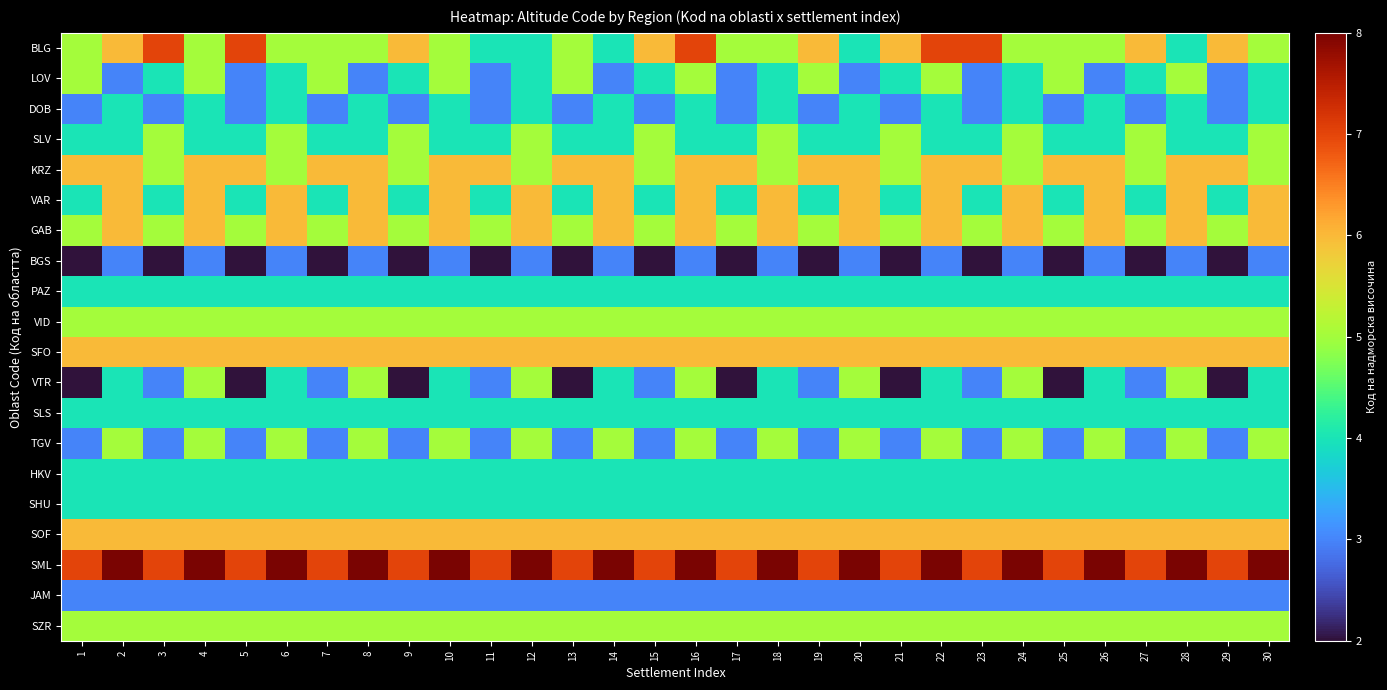

Reading left to right, what are all the values shown in this chart?

BLG: 1=5	2=6	3=7	4=5	5=7	6=5	7=5	8=5	9=6	10=5	11=4	12=4	13=5	14=4	15=6	16=7	17=5	18=5	19=6	20=4	21=6	22=7	23=7	24=5	25=5	26=5	27=6	28=4	29=6	30=5
LOV: 1=5	2=3	3=4	4=5	5=3	6=4	7=5	8=3	9=4	10=5	11=3	12=4	13=5	14=3	15=4	16=5	17=3	18=4	19=5	20=3	21=4	22=5	23=3	24=4	25=5	26=3	27=4	28=5	29=3	30=4
DOB: 1=3	2=4	3=3	4=4	5=3	6=4	7=3	8=4	9=3	10=4	11=3	12=4	13=3	14=4	15=3	16=4	17=3	18=4	19=3	20=4	21=3	22=4	23=3	24=4	25=3	26=4	27=3	28=4	29=3	30=4
SLV: 1=4	2=4	3=5	4=4	5=4	6=5	7=4	8=4	9=5	10=4	11=4	12=5	13=4	14=4	15=5	16=4	17=4	18=5	19=4	20=4	21=5	22=4	23=4	24=5	25=4	26=4	27=5	28=4	29=4	30=5
KRZ: 1=6	2=6	3=5	4=6	5=6	6=5	7=6	8=6	9=5	10=6	11=6	12=5	13=6	14=6	15=5	16=6	17=6	18=5	19=6	20=6	21=5	22=6	23=6	24=5	25=6	26=6	27=5	28=6	29=6	30=5
VAR: 1=4	2=6	3=4	4=6	5=4	6=6	7=4	8=6	9=4	10=6	11=4	12=6	13=4	14=6	15=4	16=6	17=4	18=6	19=4	20=6	21=4	22=6	23=4	24=6	25=4	26=6	27=4	28=6	29=4	30=6
GAB: 1=5	2=6	3=5	4=6	5=5	6=6	7=5	8=6	9=5	10=6	11=5	12=6	13=5	14=6	15=5	16=6	17=5	18=6	19=5	20=6	21=5	22=6	23=5	24=6	25=5	26=6	27=5	28=6	29=5	30=6
BGS: 1=2	2=3	3=2	4=3	5=2	6=3	7=2	8=3	9=2	10=3	11=2	12=3	13=2	14=3	15=2	16=3	17=2	18=3	19=2	20=3	21=2	22=3	23=2	24=3	25=2	26=3	27=2	28=3	29=2	30=3
PAZ: 1=4	2=4	3=4	4=4	5=4	6=4	7=4	8=4	9=4	10=4	11=4	12=4	13=4	14=4	15=4	16=4	17=4	18=4	19=4	20=4	21=4	22=4	23=4	24=4	25=4	26=4	27=4	28=4	29=4	30=4
VID: 1=5	2=5	3=5	4=5	5=5	6=5	7=5	8=5	9=5	10=5	11=5	12=5	13=5	14=5	15=5	16=5	17=5	18=5	19=5	20=5	21=5	22=5	23=5	24=5	25=5	26=5	27=5	28=5	29=5	30=5
SFO: 1=6	2=6	3=6	4=6	5=6	6=6	7=6	8=6	9=6	10=6	11=6	12=6	13=6	14=6	15=6	16=6	17=6	18=6	19=6	20=6	21=6	22=6	23=6	24=6	25=6	26=6	27=6	28=6	29=6	30=6
VTR: 1=2	2=4	3=3	4=5	5=2	6=4	7=3	8=5	9=2	10=4	11=3	12=5	13=2	14=4	15=3	16=5	17=2	18=4	19=3	20=5	21=2	22=4	23=3	24=5	25=2	26=4	27=3	28=5	29=2	30=4
SLS: 1=4	2=4	3=4	4=4	5=4	6=4	7=4	8=4	9=4	10=4	11=4	12=4	13=4	14=4	15=4	16=4	17=4	18=4	19=4	20=4	21=4	22=4	23=4	24=4	25=4	26=4	27=4	28=4	29=4	30=4
TGV: 1=3	2=5	3=3	4=5	5=3	6=5	7=3	8=5	9=3	10=5	11=3	12=5	13=3	14=5	15=3	16=5	17=3	18=5	19=3	20=5	21=3	22=5	23=3	24=5	25=3	26=5	27=3	28=5	29=3	30=5
HKV: 1=4	2=4	3=4	4=4	5=4	6=4	7=4	8=4	9=4	10=4	11=4	12=4	13=4	14=4	15=4	16=4	17=4	18=4	19=4	20=4	21=4	22=4	23=4	24=4	25=4	26=4	27=4	28=4	29=4	30=4
SHU: 1=4	2=4	3=4	4=4	5=4	6=4	7=4	8=4	9=4	10=4	11=4	12=4	13=4	14=4	15=4	16=4	17=4	18=4	19=4	20=4	21=4	22=4	23=4	24=4	25=4	26=4	27=4	28=4	29=4	30=4
SOF: 1=6	2=6	3=6	4=6	5=6	6=6	7=6	8=6	9=6	10=6	11=6	12=6	13=6	14=6	15=6	16=6	17=6	18=6	19=6	20=6	21=6	22=6	23=6	24=6	25=6	26=6	27=6	28=6	29=6	30=6
SML: 1=7	2=8	3=7	4=8	5=7	6=8	7=7	8=8	9=7	10=8	11=7	12=8	13=7	14=8	15=7	16=8	17=7	18=8	19=7	20=8	21=7	22=8	23=7	24=8	25=7	26=8	27=7	28=8	29=7	30=8
JAM: 1=3	2=3	3=3	4=3	5=3	6=3	7=3	8=3	9=3	10=3	11=3	12=3	13=3	14=3	15=3	16=3	17=3	18=3	19=3	20=3	21=3	22=3	23=3	24=3	25=3	26=3	27=3	28=3	29=3	30=3
SZR: 1=5	2=5	3=5	4=5	5=5	6=5	7=5	8=5	9=5	10=5	11=5	12=5	13=5	14=5	15=5	16=5	17=5	18=5	19=5	20=5	21=5	22=5	23=5	24=5	25=5	26=5	27=5	28=5	29=5	30=5